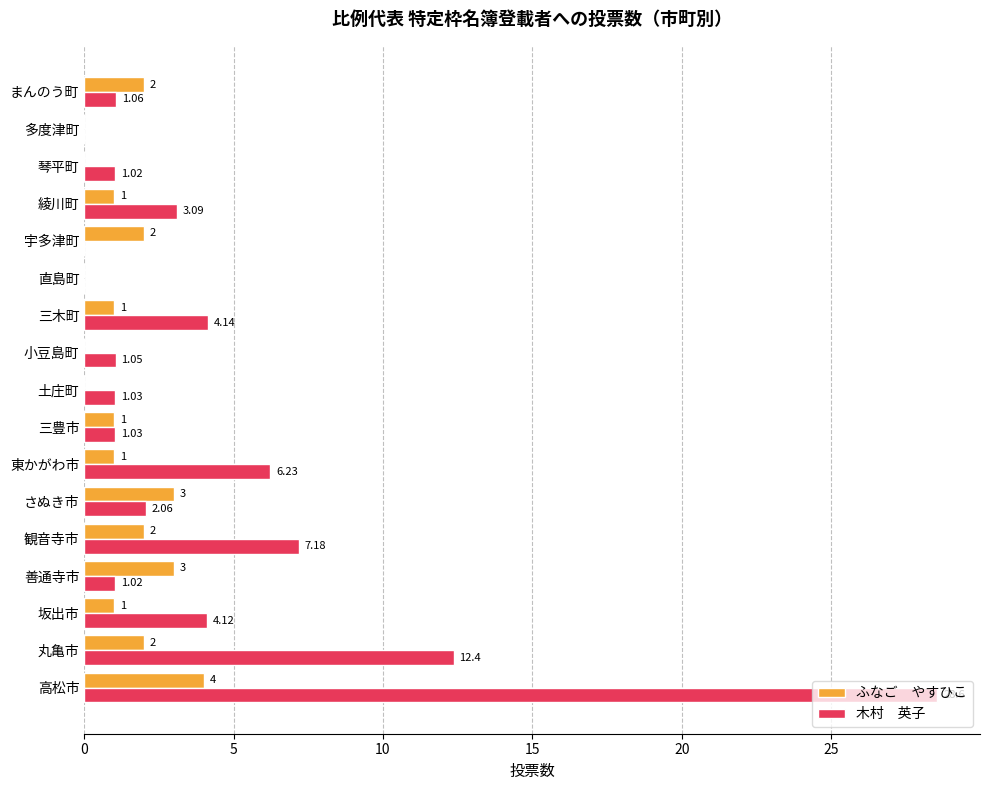

At which category is the sum across all series the highest?

高松市